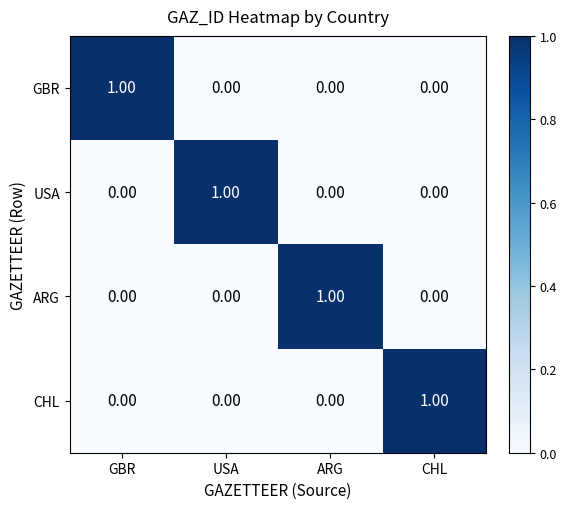

At how many categories does at least one series exceed 0?

4